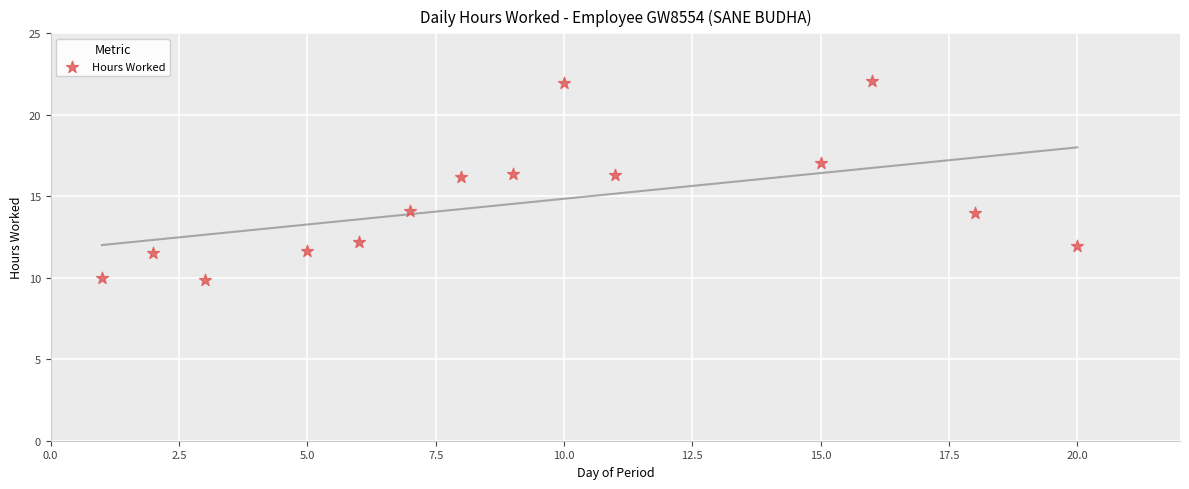

What is the range of Y values (max minus min)?

12.2